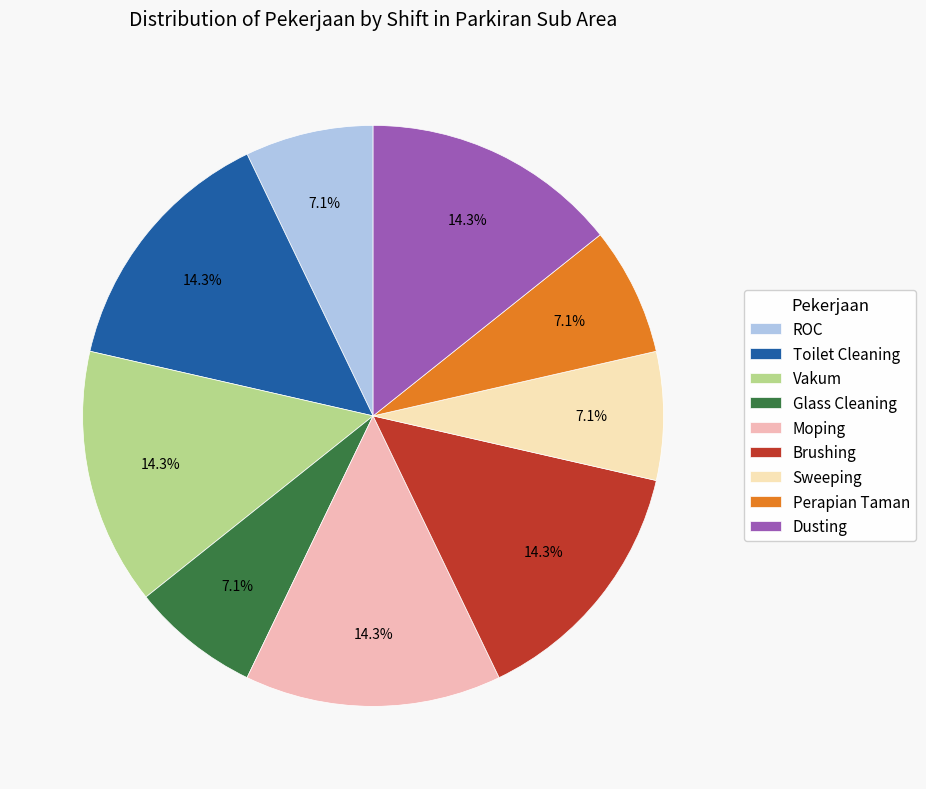

What percentage is NOT represented by Toilet Cleaning?

85.7%